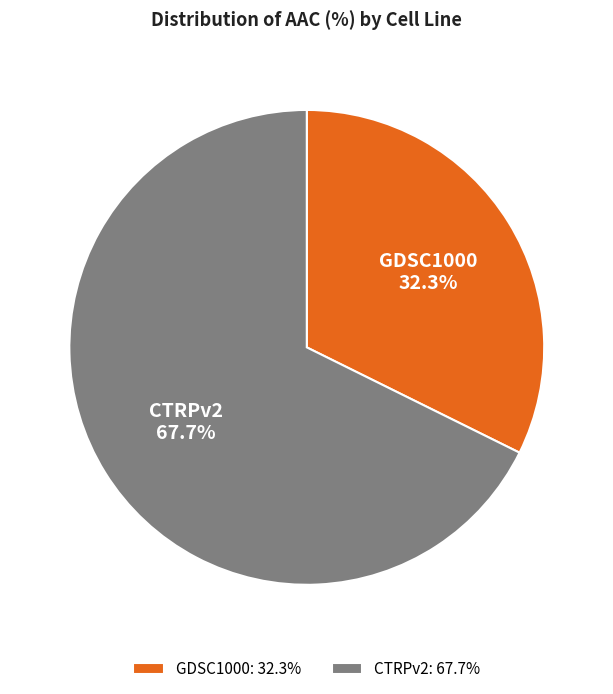

Approximately how many times larger is the value at CTRPv2 compared to GDSC1000?

2.1